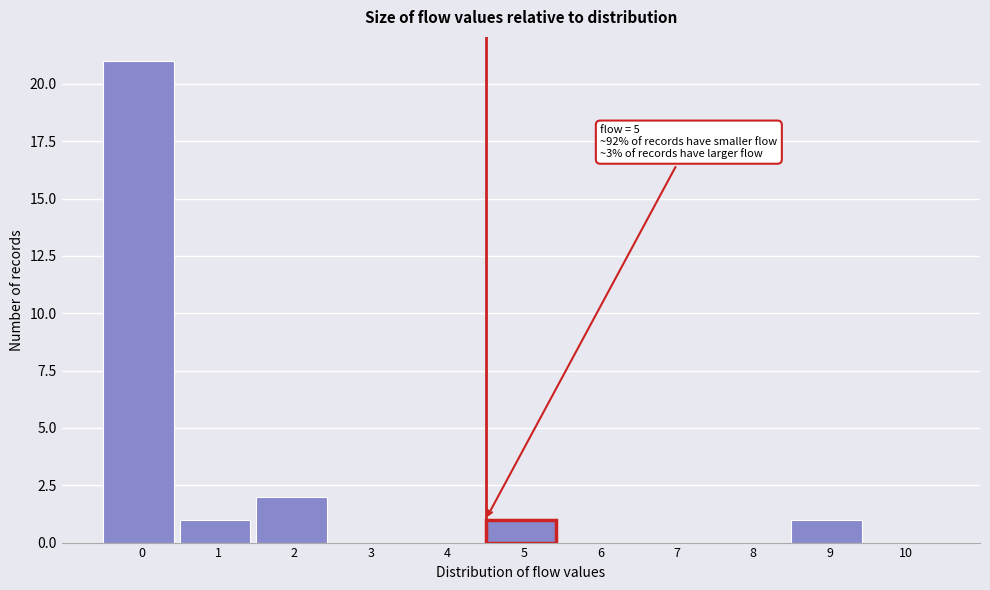

Reading left to right, transcribe all the data shown in this chart.

0=21	1=1	2=2	3=0	4=0	5=1	6=0	7=0	8=0	9=1	10=0